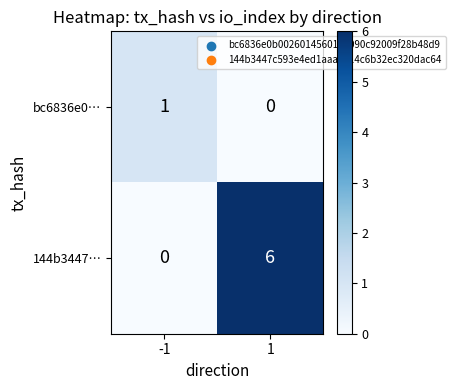

What is the total value across all series at -1?

1